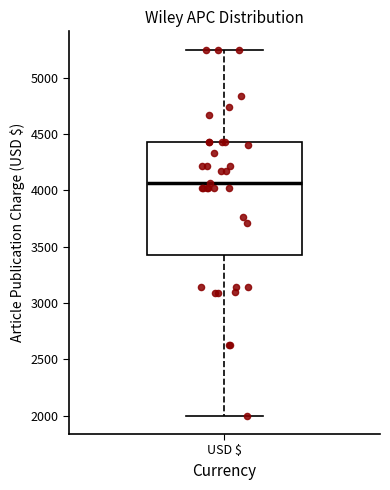

Where does the upper whisker of the box for USD $ end on the y-axis? The values are not printed on the chart, so give them approximately, as read against the axis.

5250